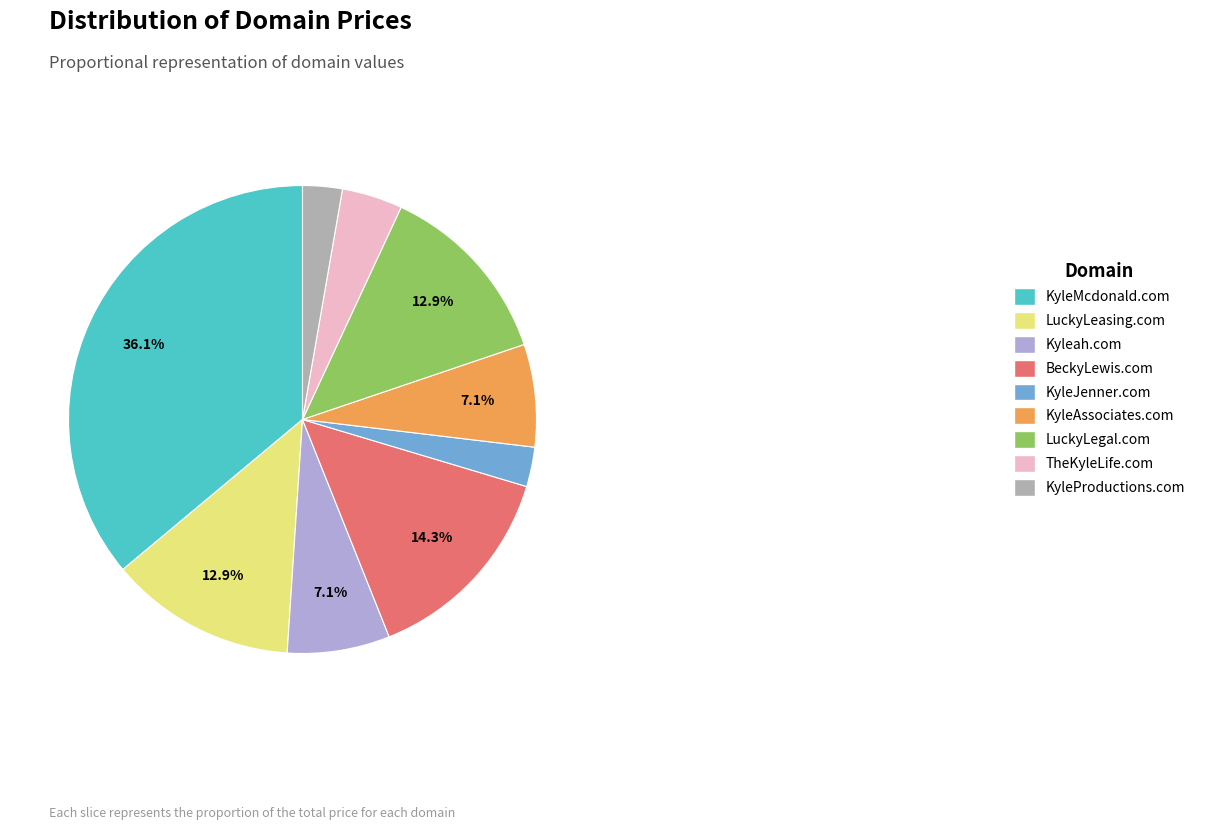

Which slice is the largest?

KyleMcdonald.com